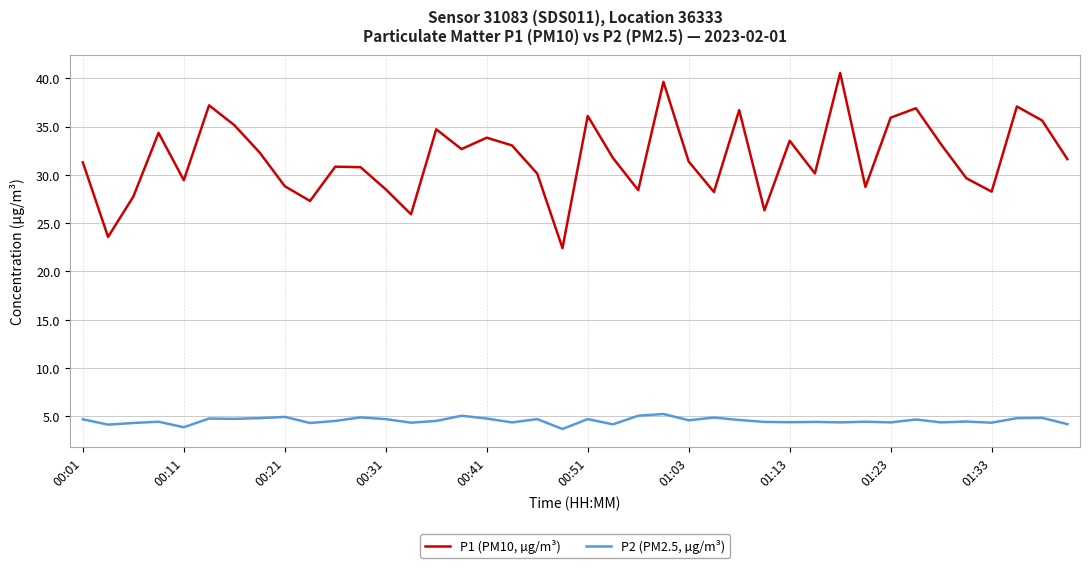

At how many categories does at least one series exceed 9?

40